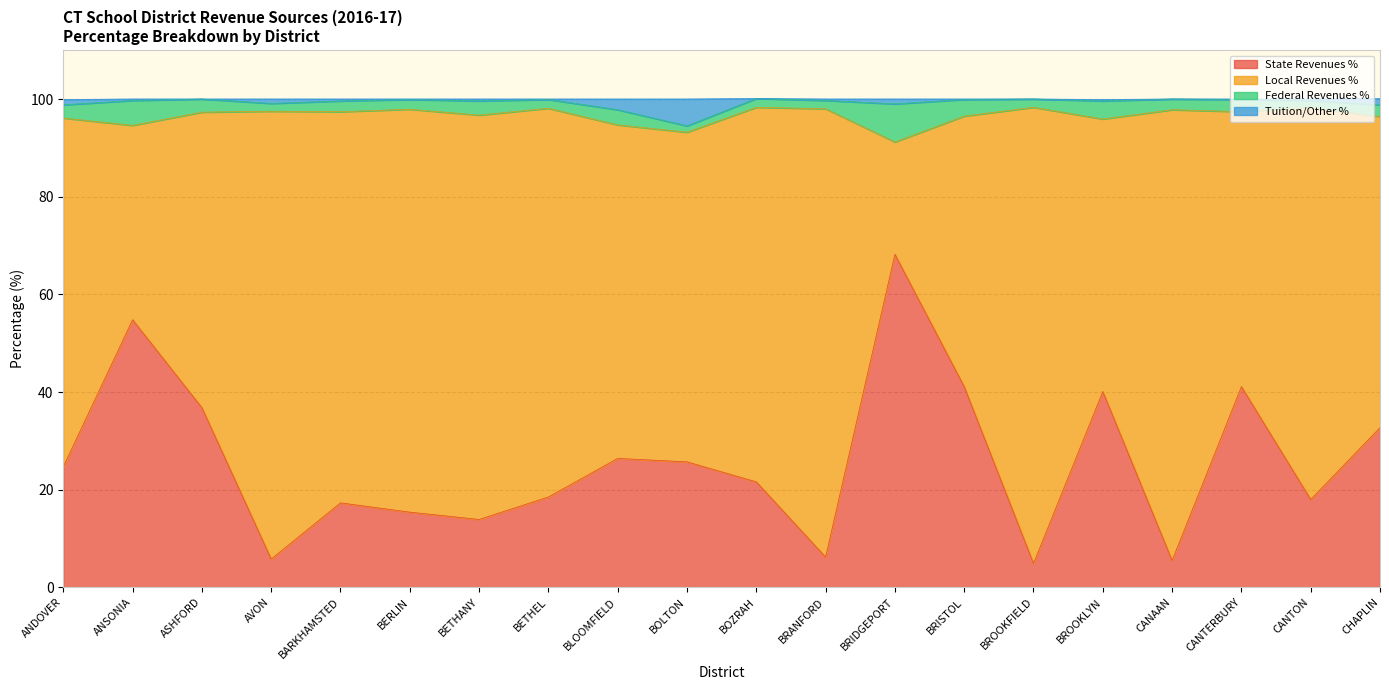

The State Revenues % series shows 12.8 at CHAPLIN. True or false?

False